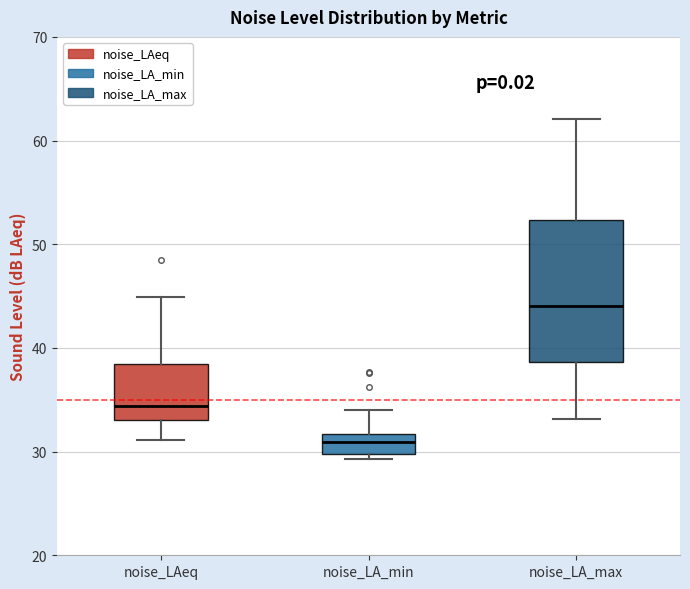

Which box has the highest median line?

noise_LA_max